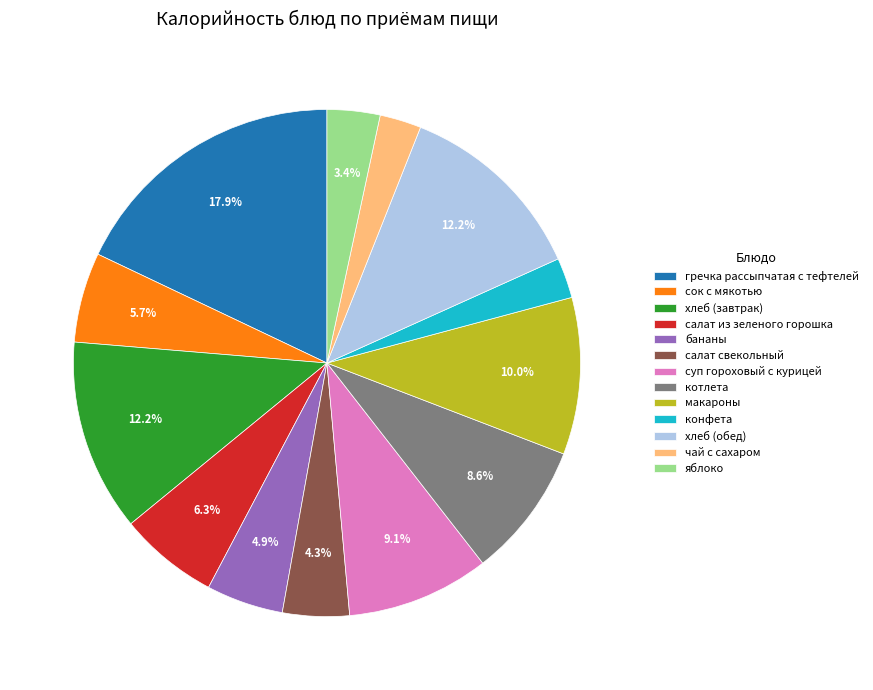

Which slice is the largest?

гречка рассыпчатая с тефтелей